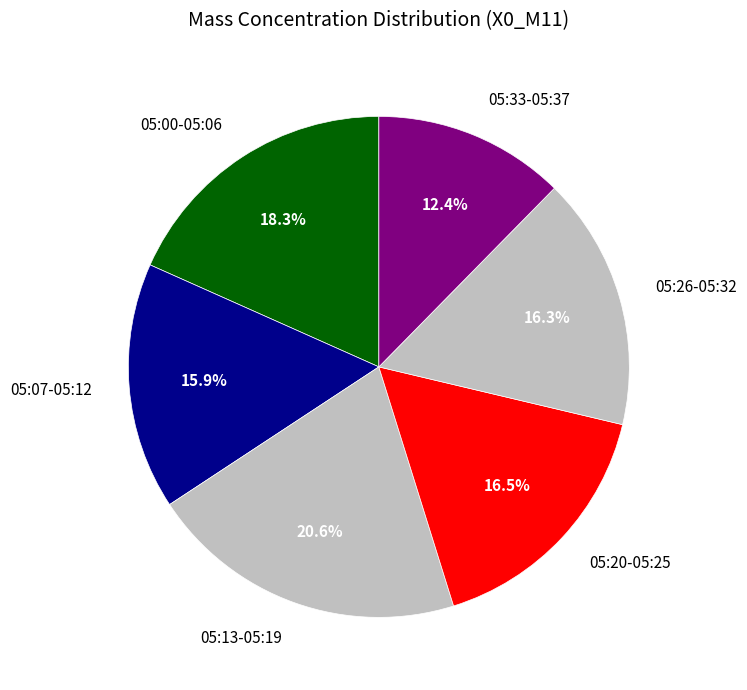

Which category has the smallest portion of the pie?

05:33-05:37